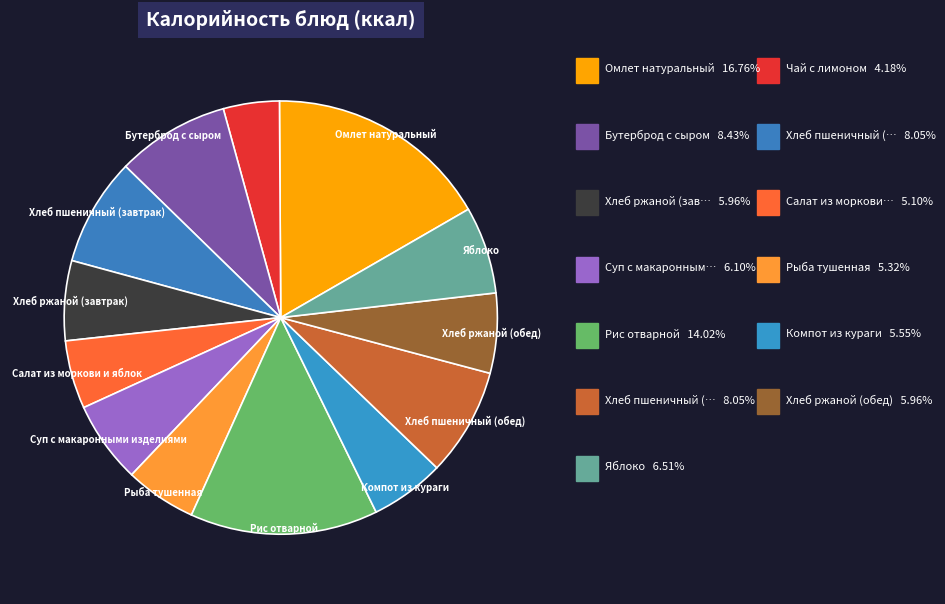

How many segments does this pie chart have?

13